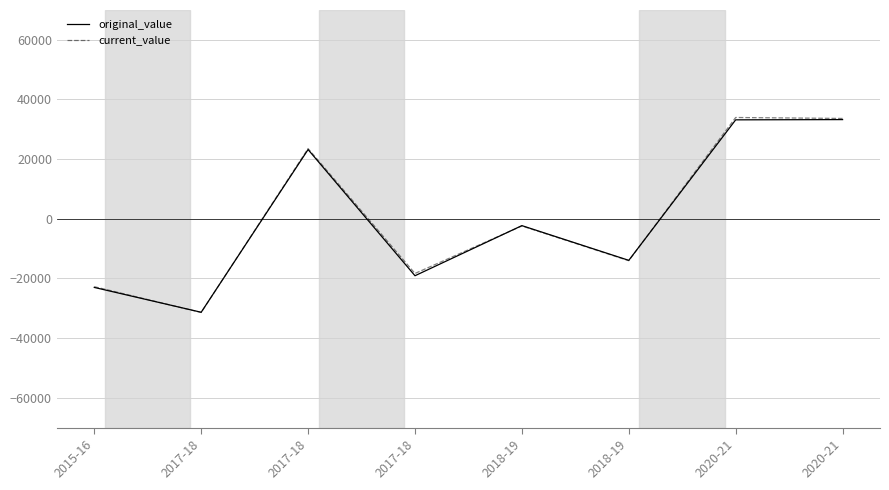

What is the difference between the maximum and minimum values in the current_value series?

65367.4